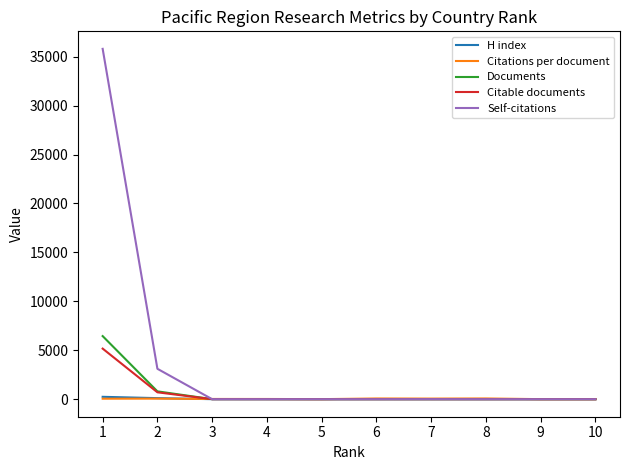

Which series has the widest spread of values?

Self-citations